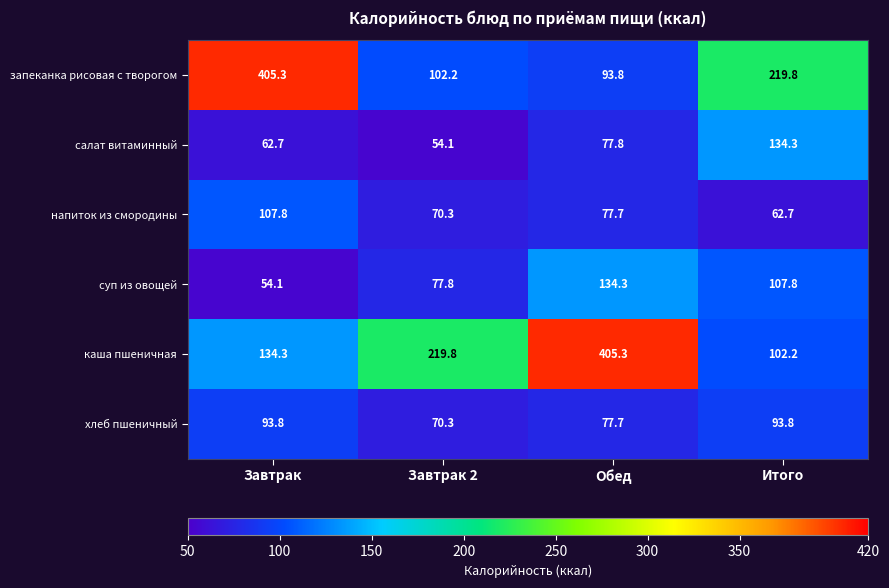

List the labels in order of запеканка рисовая с творогом value, smallest first.

Обед, Завтрак 2, Итого, Завтрак